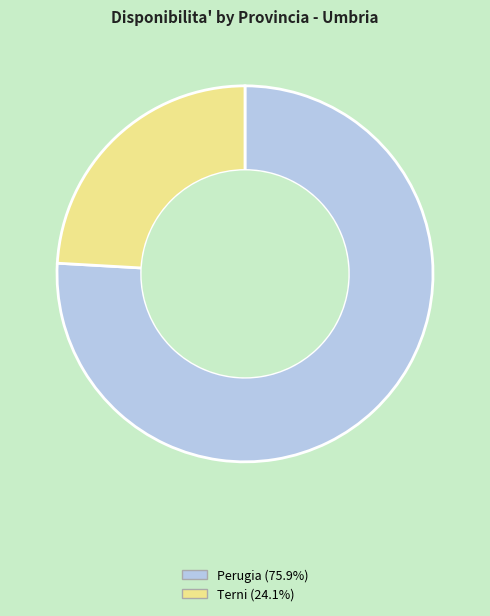

Which category has the biggest portion of the pie?

Perugia